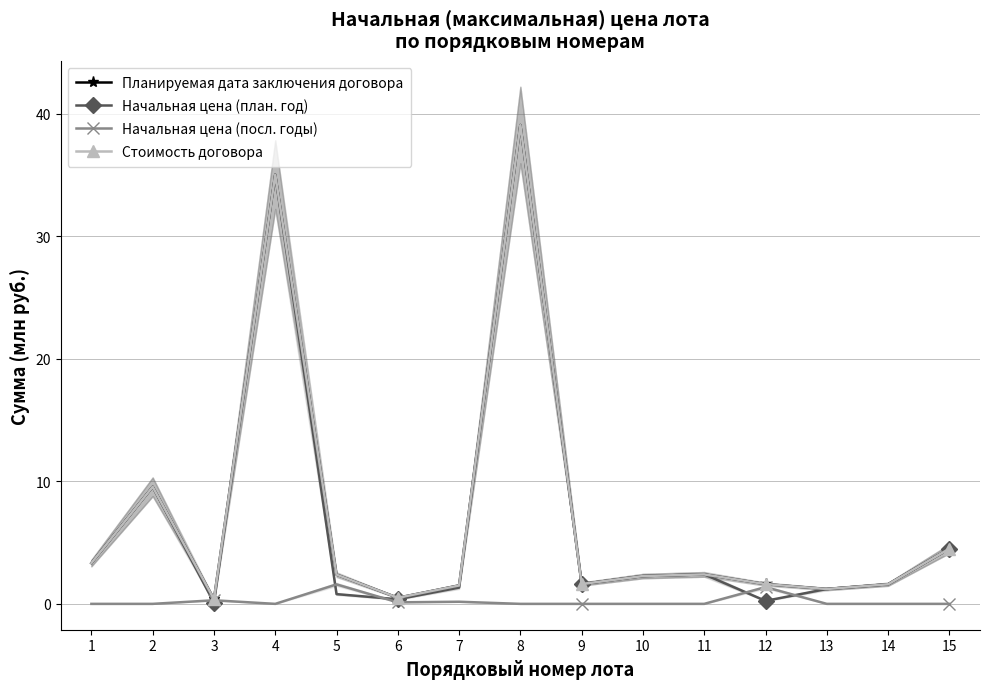

What is the sum of all Стоимость договора values?

107.0